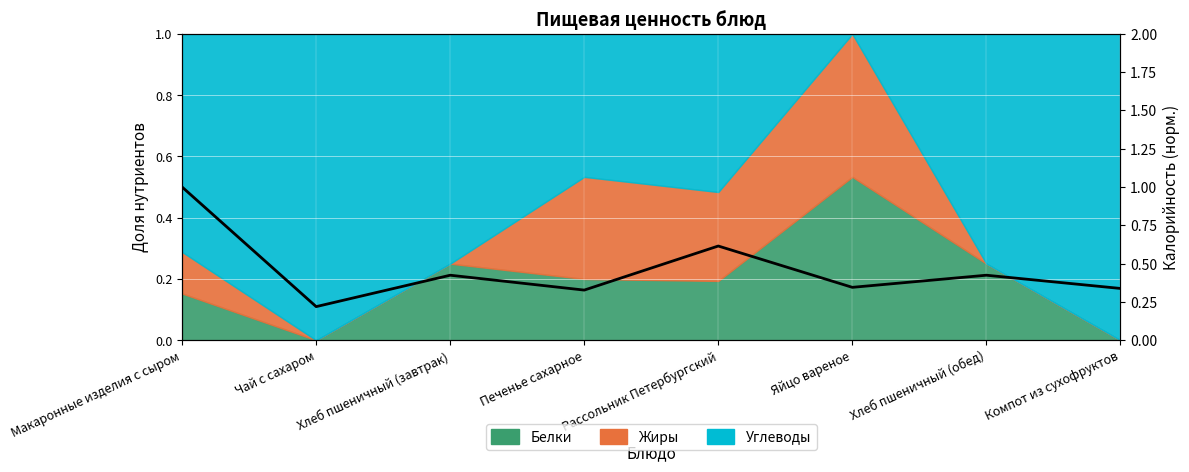

What is the smallest value displayed?

0.2